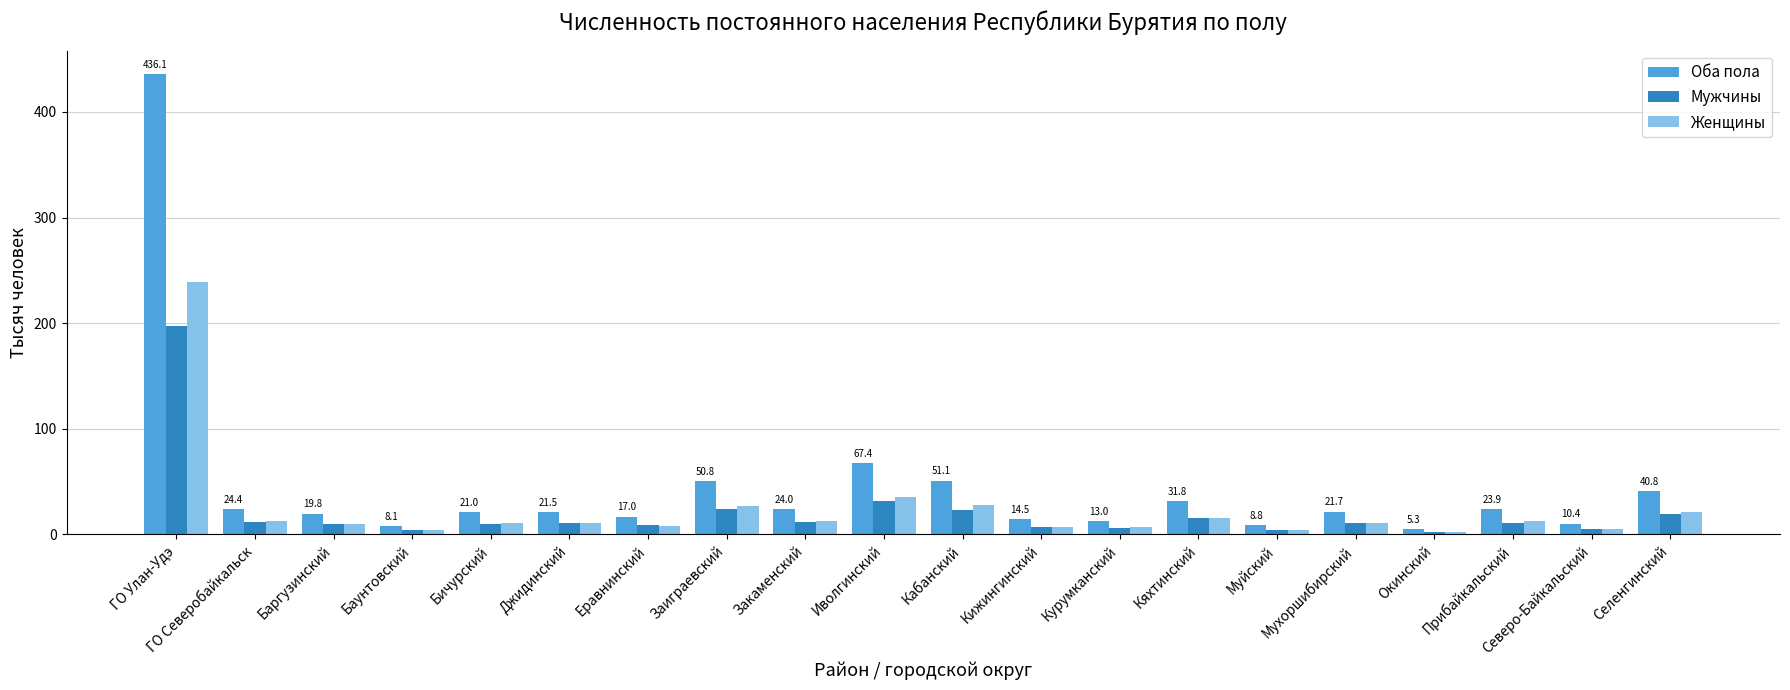

What position from the left is Муйский?

15